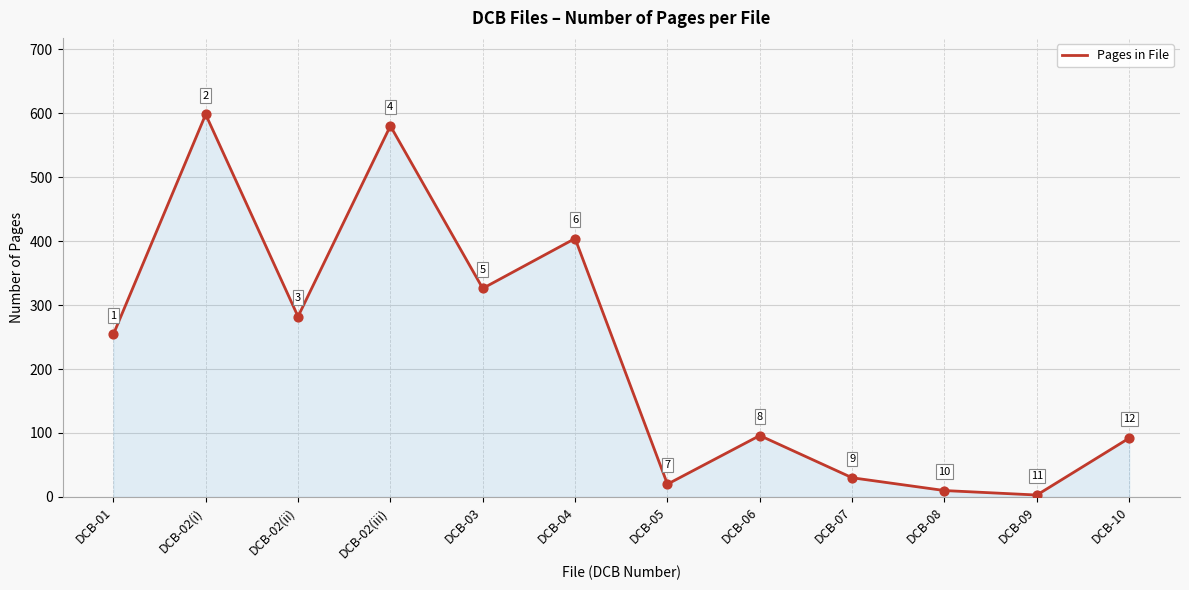

What is the ratio of the value at DCB-06 to the value at DCB-02(iii)?

0.2